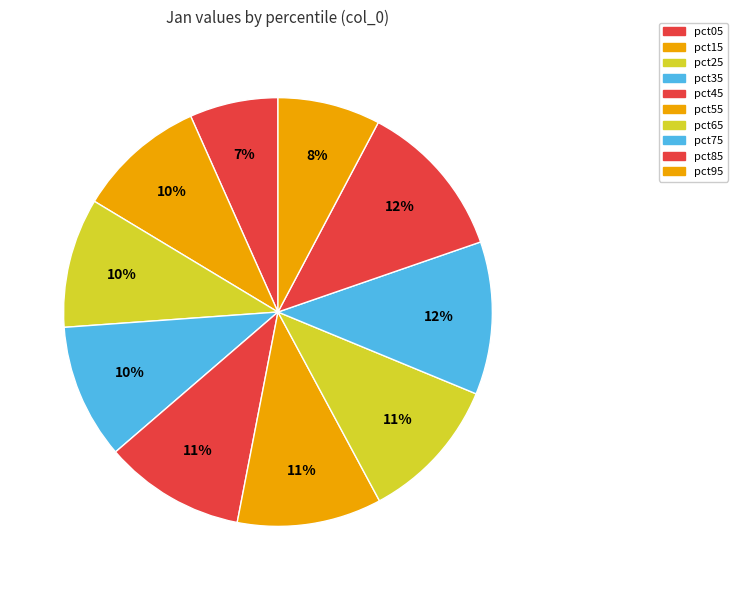

True or false: pct85 accounts for 12% of the total.

True